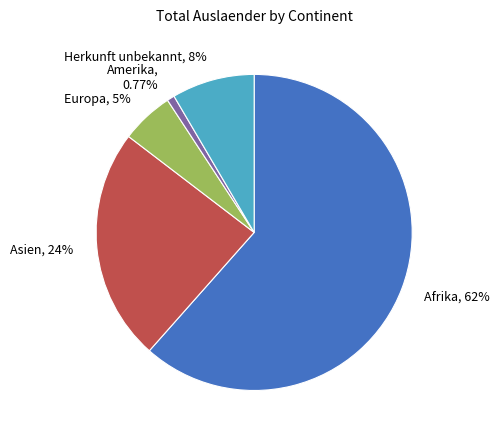

Which slice is the smallest?

Amerika